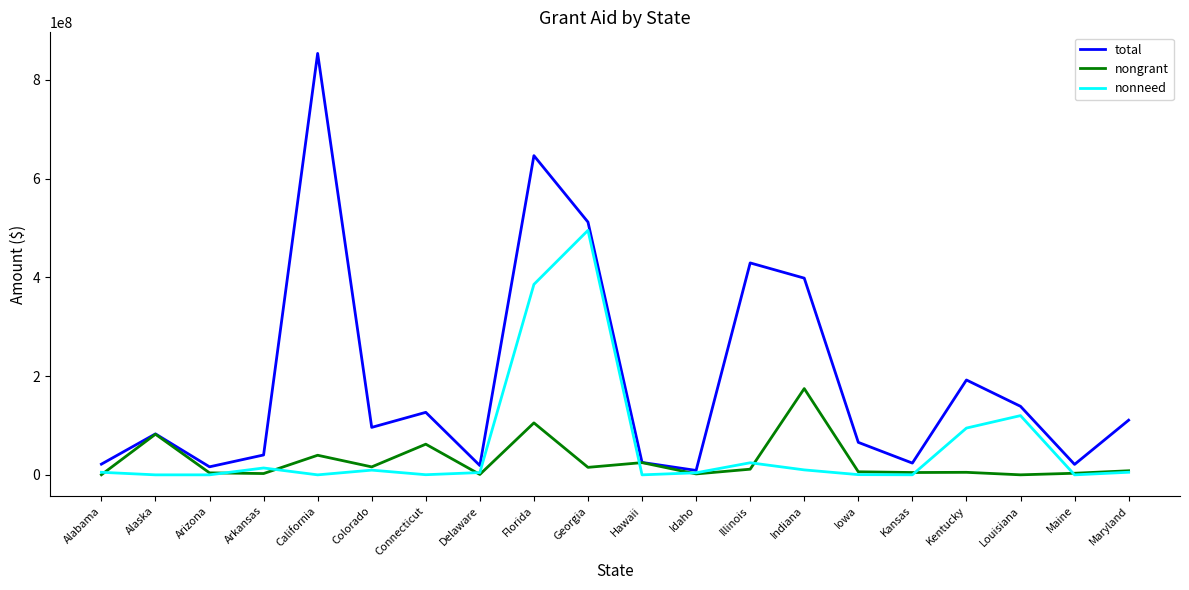

At which label is nongrant closest to 87368453?

Alaska